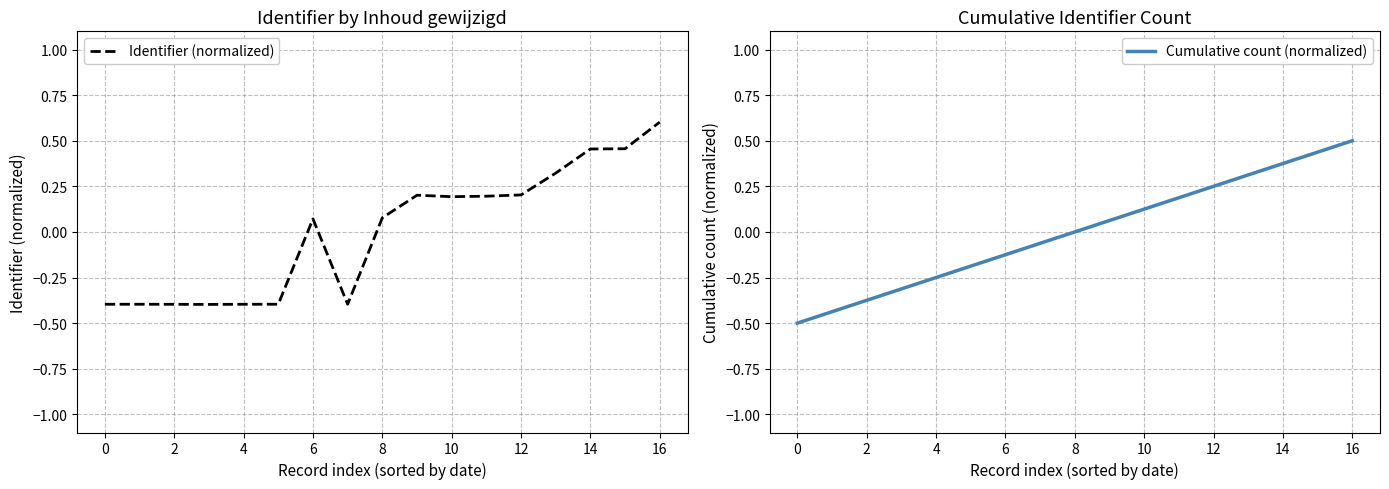

What are all the series names shown in the legend?

Identifier (normalized), Cumulative count (normalized)